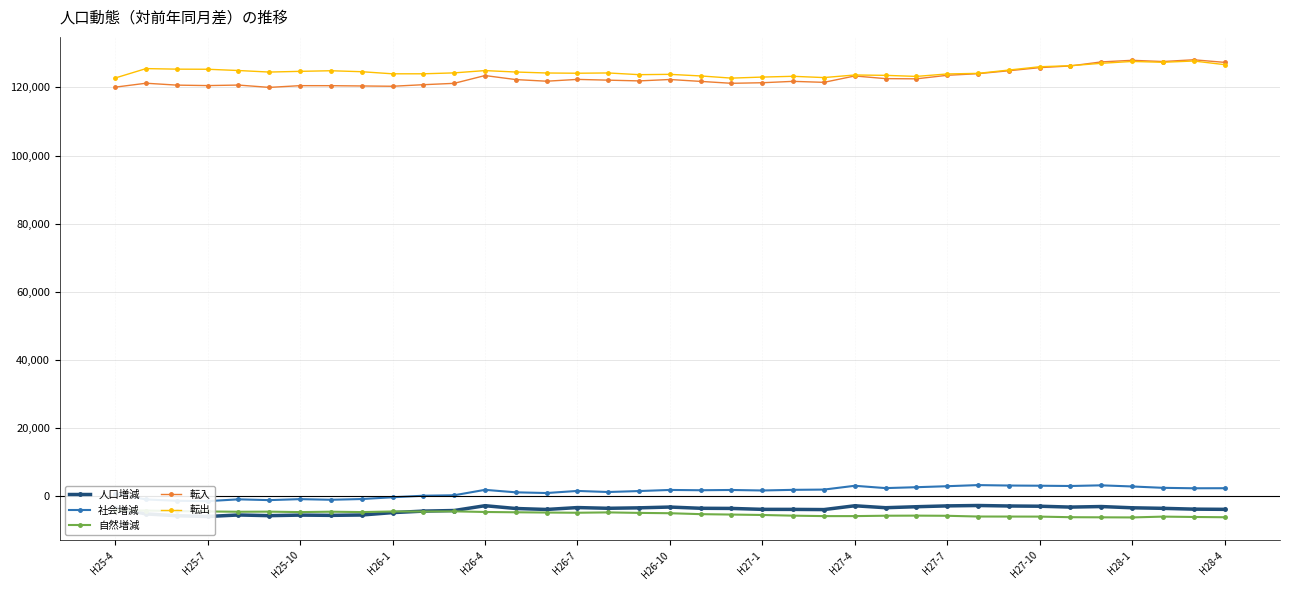

Reading left to right, extract all data points from this chart.

人口増減: -3518	-5220	-5764	-5984	-5539	-5740	-5576	-5651	-5547	-4847	-4407	-4232	-2817	-3636	-3920	-3365	-3578	-3444	-3213	-3575	-3616	-3888	-3900	-3955	-2837	-3406	-3117	-2871	-2759	-2900	-2967	-3224	-3063	-3428	-3590	-3825	-3886
社会増減: 663	-980	-1370	-1479	-944	-1180	-885	-1074	-858	-342	116	246	1842	1111	906	1520	1202	1486	1810	1723	1802	1653	1841	1917	3033	2354	2615	2907	3235	3106	3052	2969	3164	2832	2433	2301	2318
自然増減: -4181	-4240	-4394	-4505	-4595	-4560	-4691	-4577	-4689	-4505	-4523	-4478	-4659	-4747	-4826	-4885	-4780	-4930	-5023	-5298	-5418	-5541	-5741	-5872	-5870	-5760	-5732	-5778	-5994	-6006	-6019	-6193	-6227	-6260	-6023	-6126	-6204
転入: 120079	121231	120676	120540	120693	120009	120519	120509	120429	120341	120798	121198	123485	122306	121825	122356	122134	121915	122325	121768	121209	121376	121782	121491	123364	122582	122522	123557	124035	124894	125805	126309	127489	127964	127604	128119	127356
転出: 122764	125528	125365	125333	124964	124510	124721	124898	124614	123997	124001	124269	124943	124522	124237	124166	124248	123748	123840	123371	122731	123040	123262	122893	123650	123547	123232	123956	124125	125102	126070	126379	127082	127625	127383	127754	126687